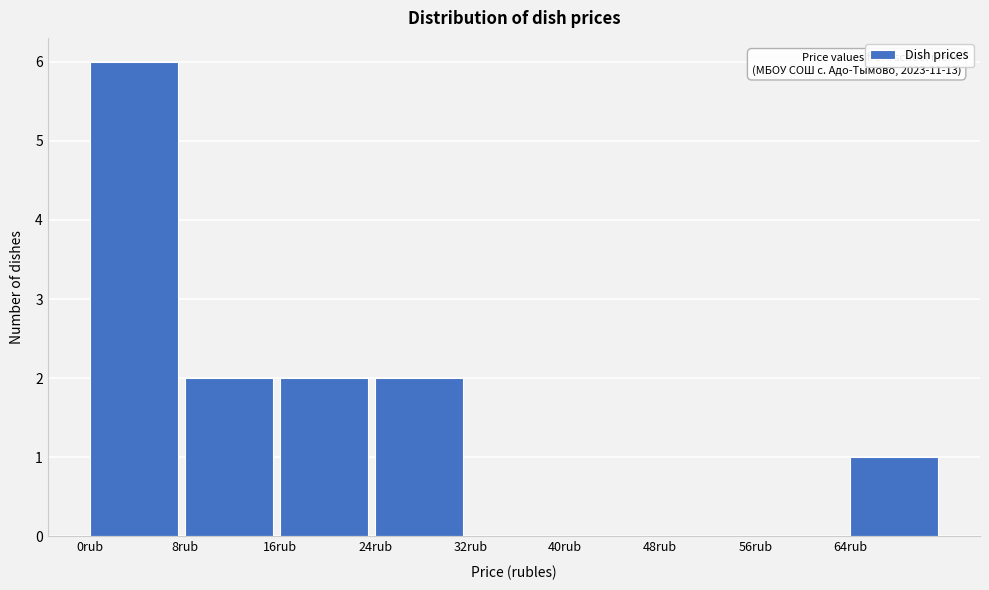

Which range on the x-axis has the tallest bar?

0 to 8